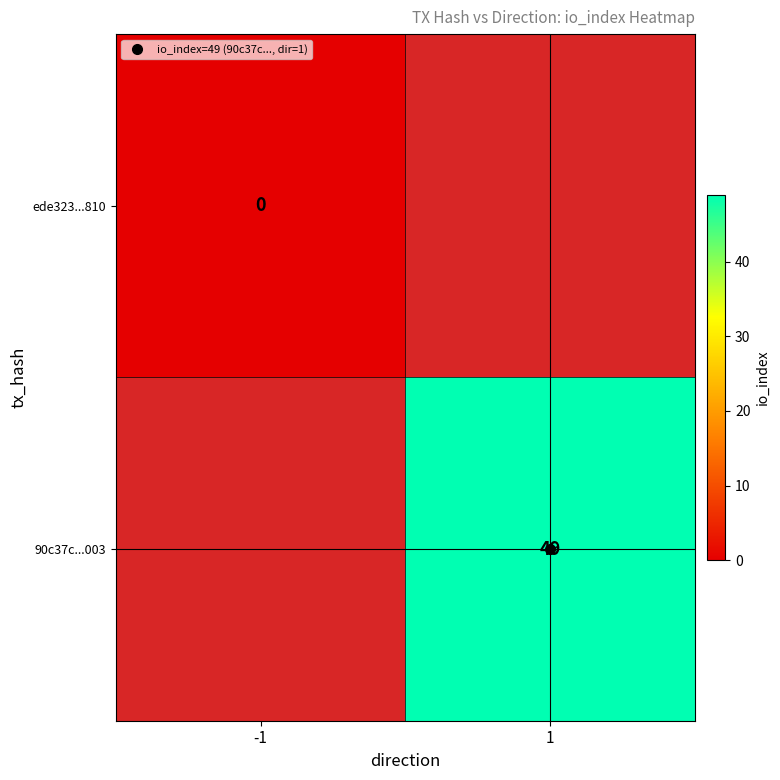

Is it true that 90c37c...003 equals 81.0 at 1?

False